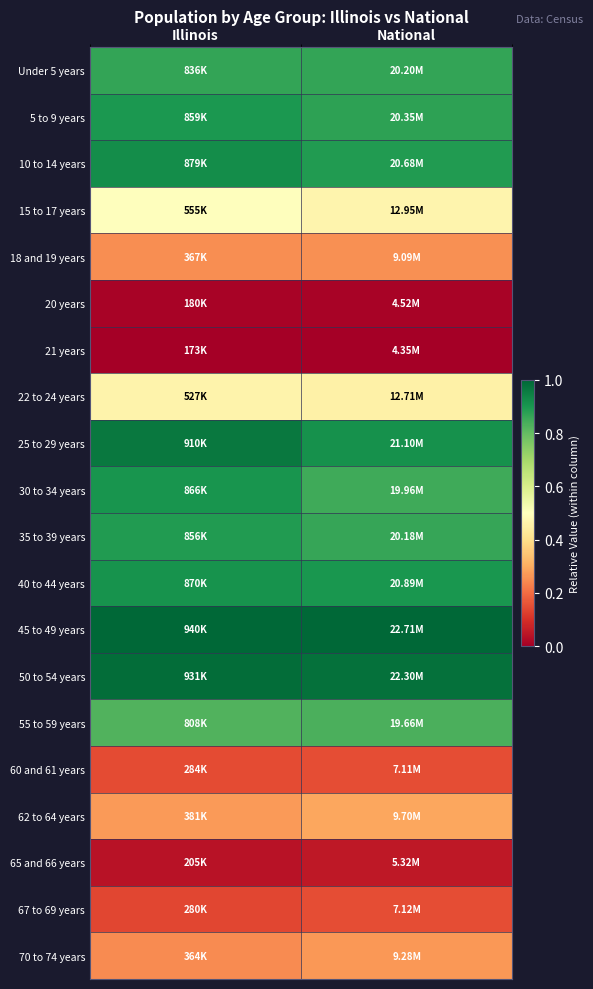

What is the maximum value shown in the chart?

1.0